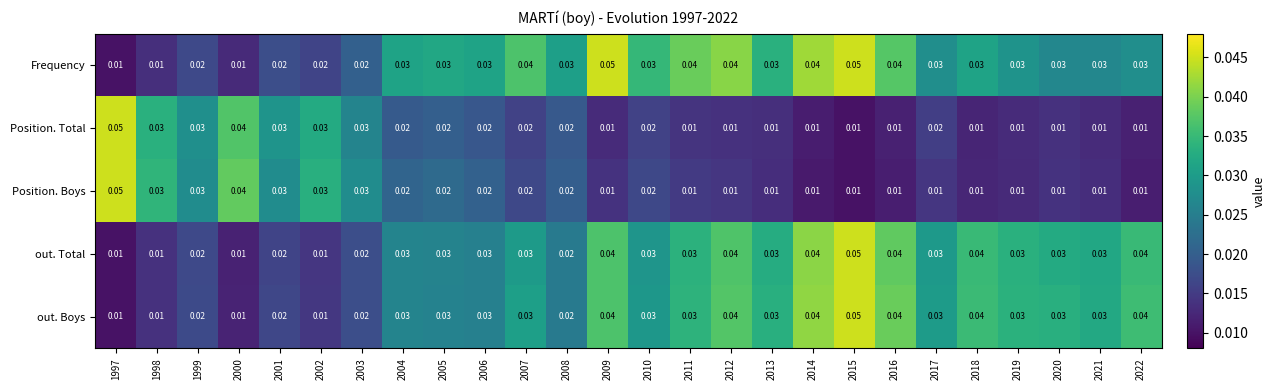

Is the value of Position. Boys at 1997 greater than the value of Frequency at 1999?

Yes